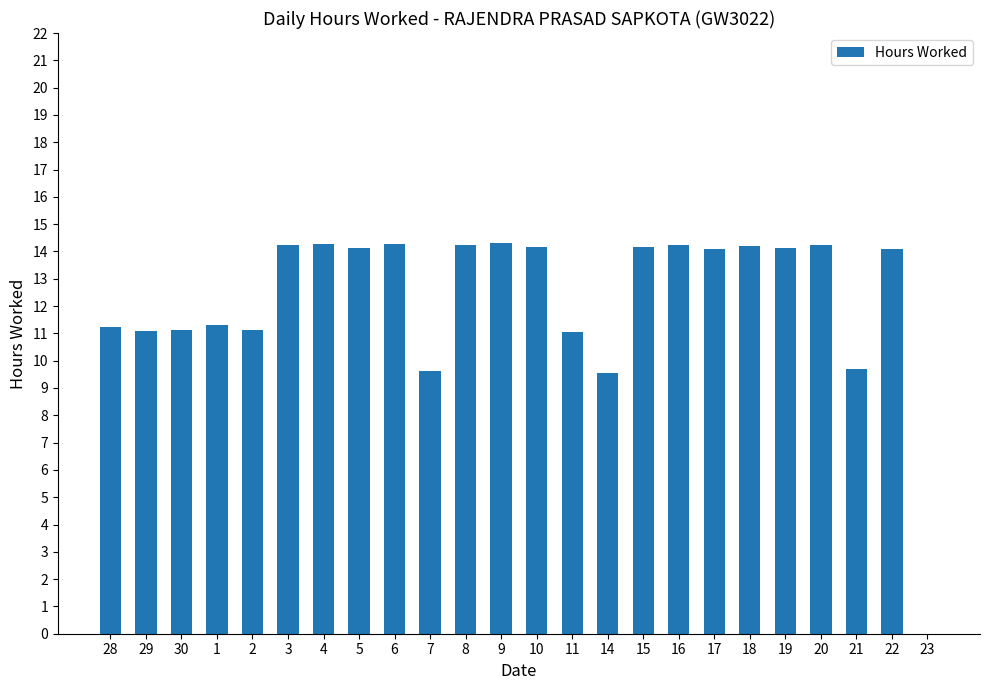

What is the sum of the values at 23 and 2?

11.1